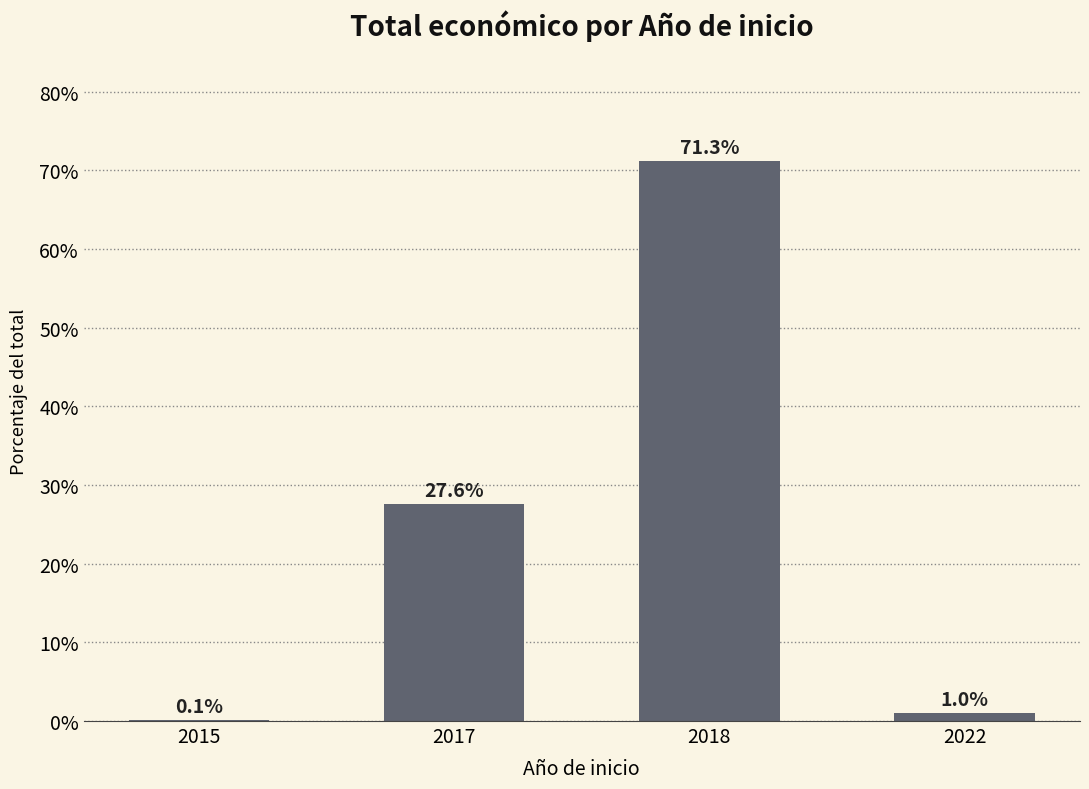

The chart shows a value of 45.3 at 2018. True or false?

False